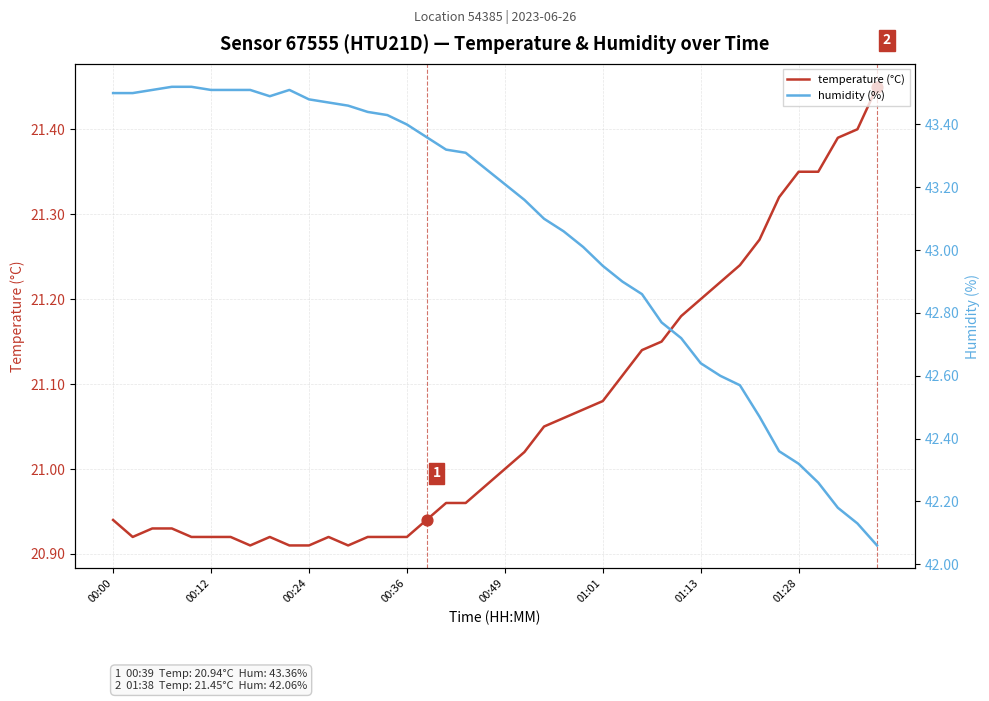

Which series contains the highest Y value?

humidity (%)